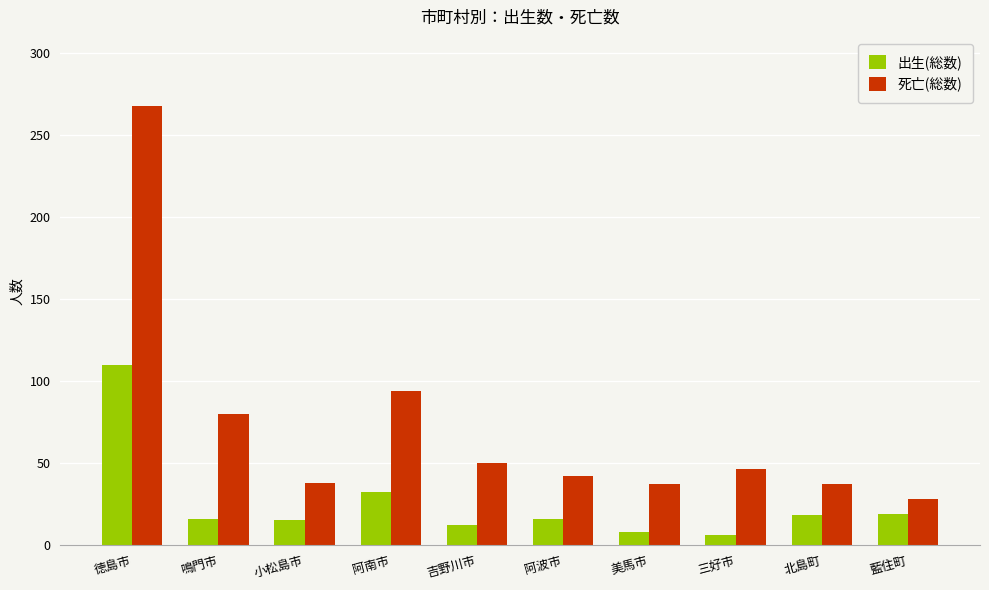

Which series has the largest total across all categories?

死亡(総数)